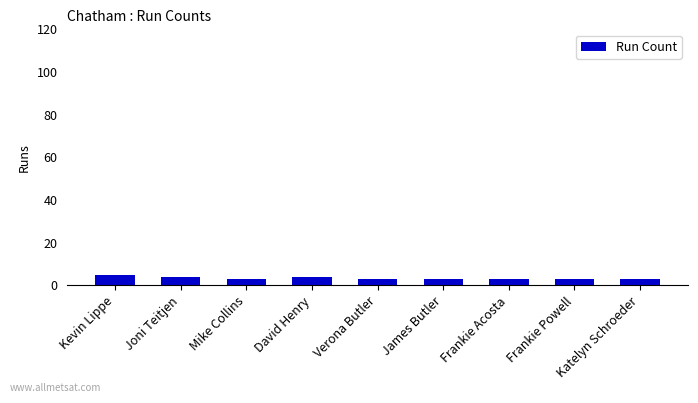

Reading left to right, extract all data points from this chart.

5	4	3	4	3	3	3	3	3